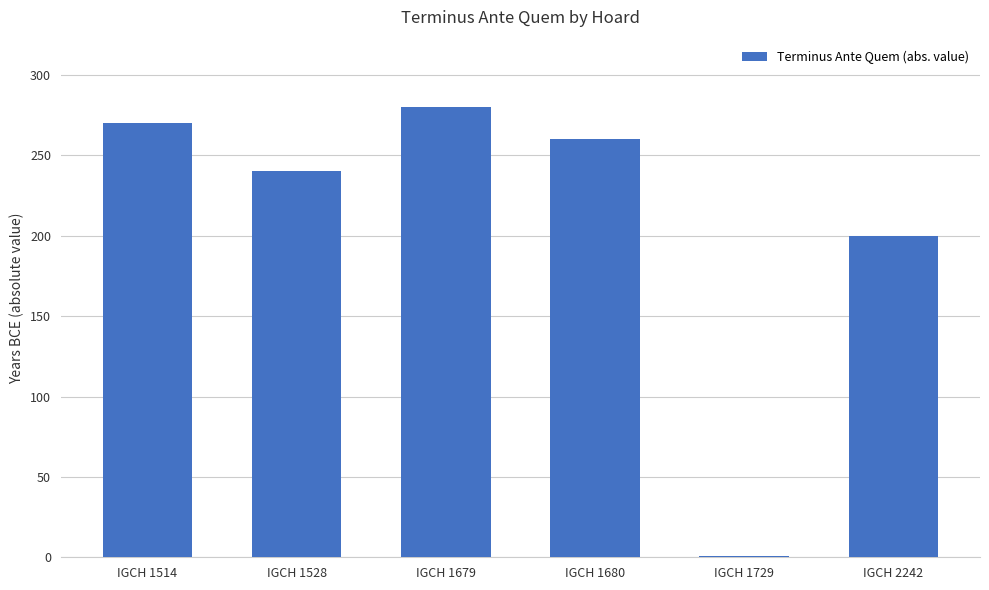

Between IGCH 1729 and IGCH 1679, which is larger?

IGCH 1679